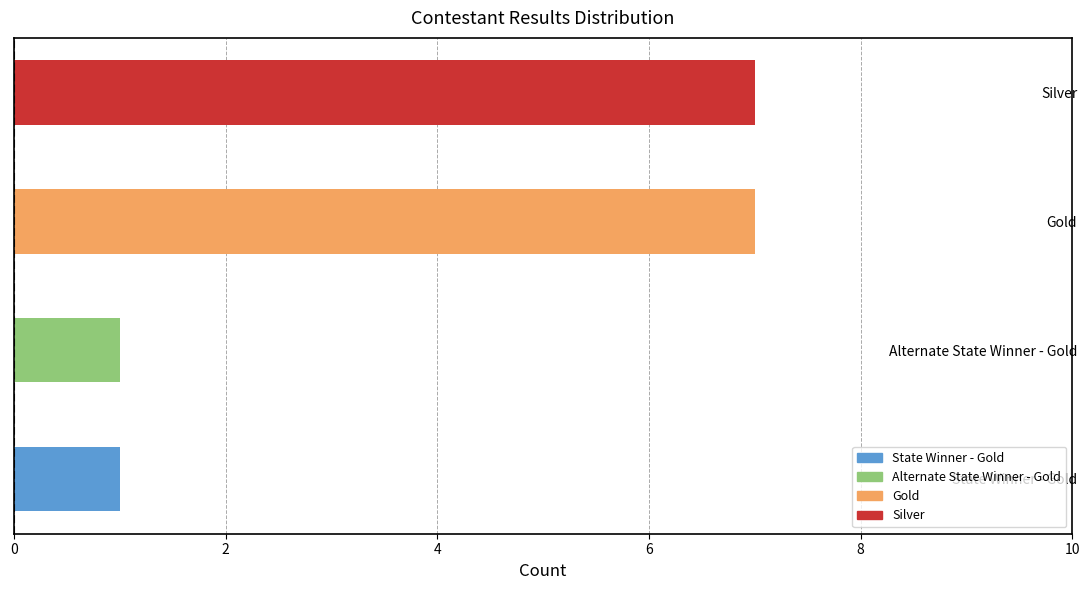

Rank the categories by value from lowest to highest.

State Winner - Gold / Alternate, Silver, Gold